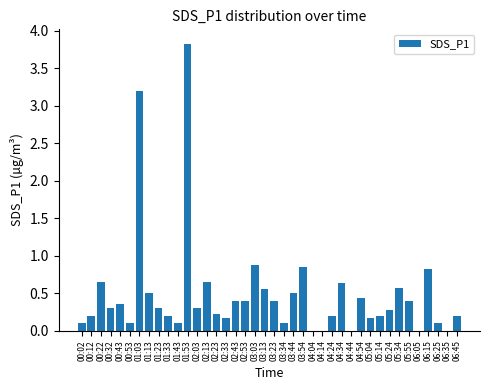

Are the bars horizontal?

No